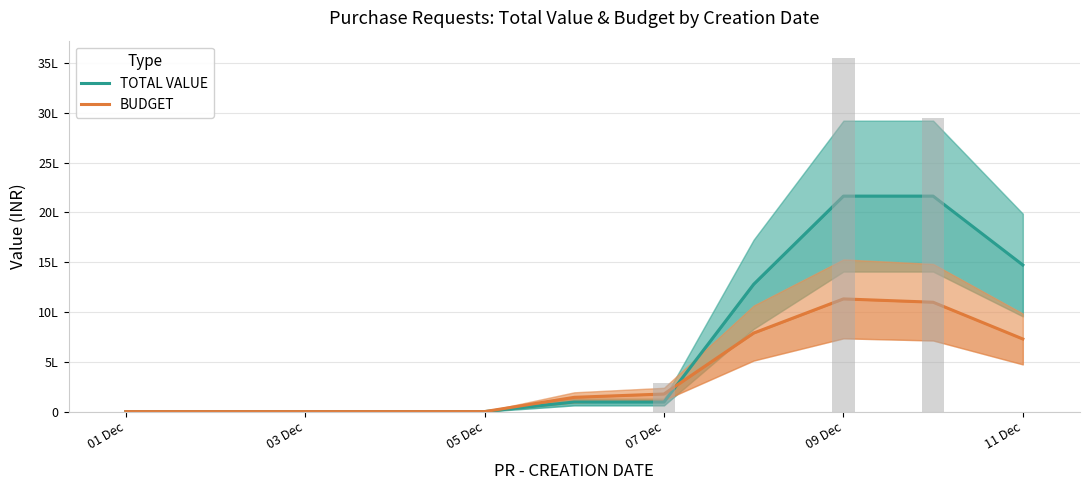

Rank the series at 01 Dec from lowest to highest value.

TOTAL VALUE, BUDGET